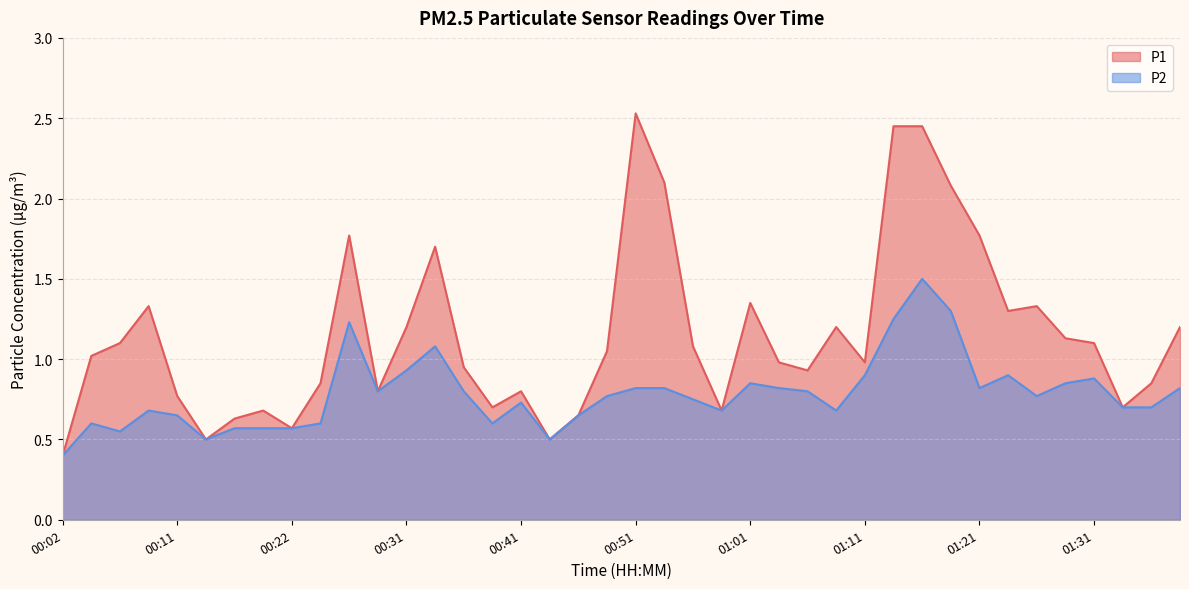

In P2, how many points are lower than both neighbors (excluding endpoints)?

9